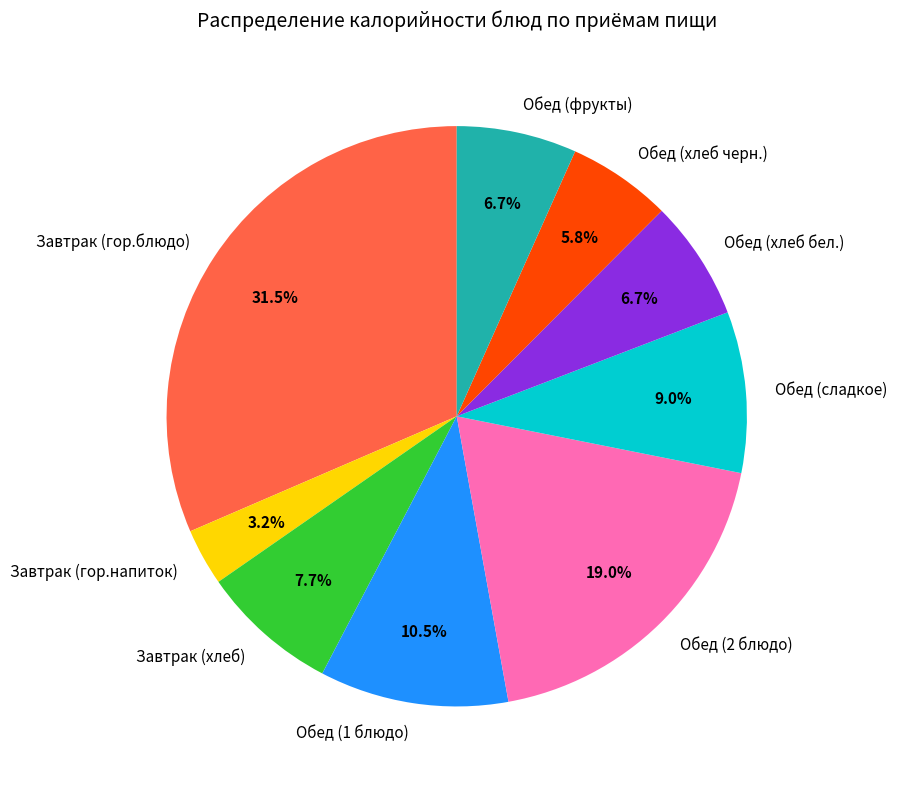

Is it true that Обед (1 блюдо) is 18% of the pie?

False